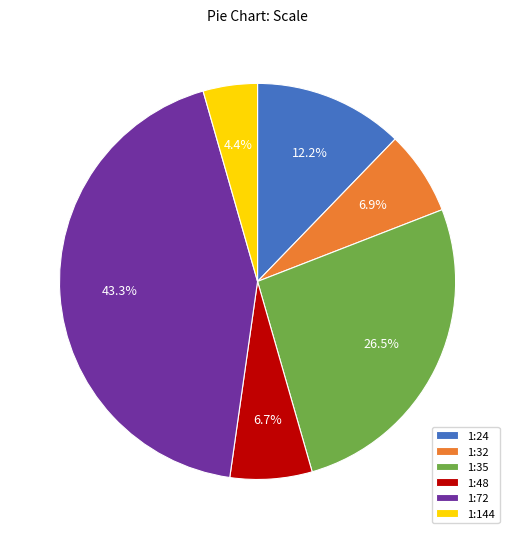

Count the number of slices in the pie.

6